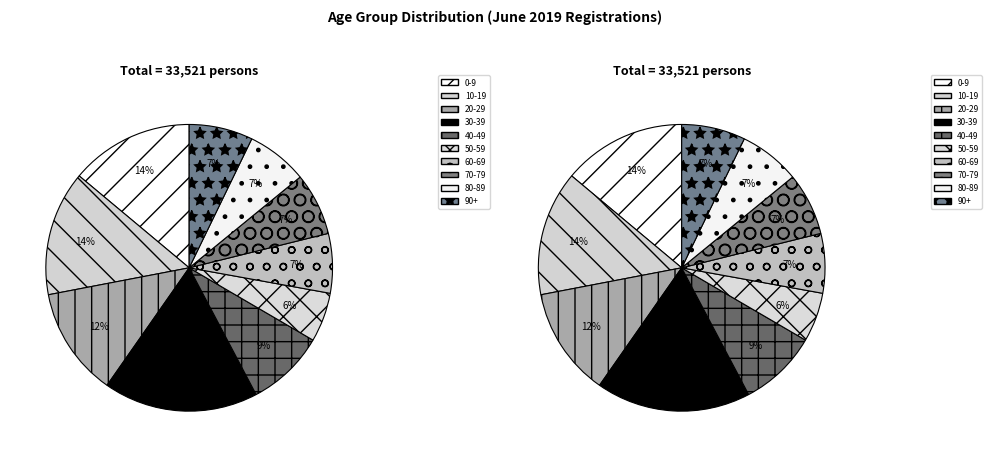

What portion of the pie excludes 4?

91.6%